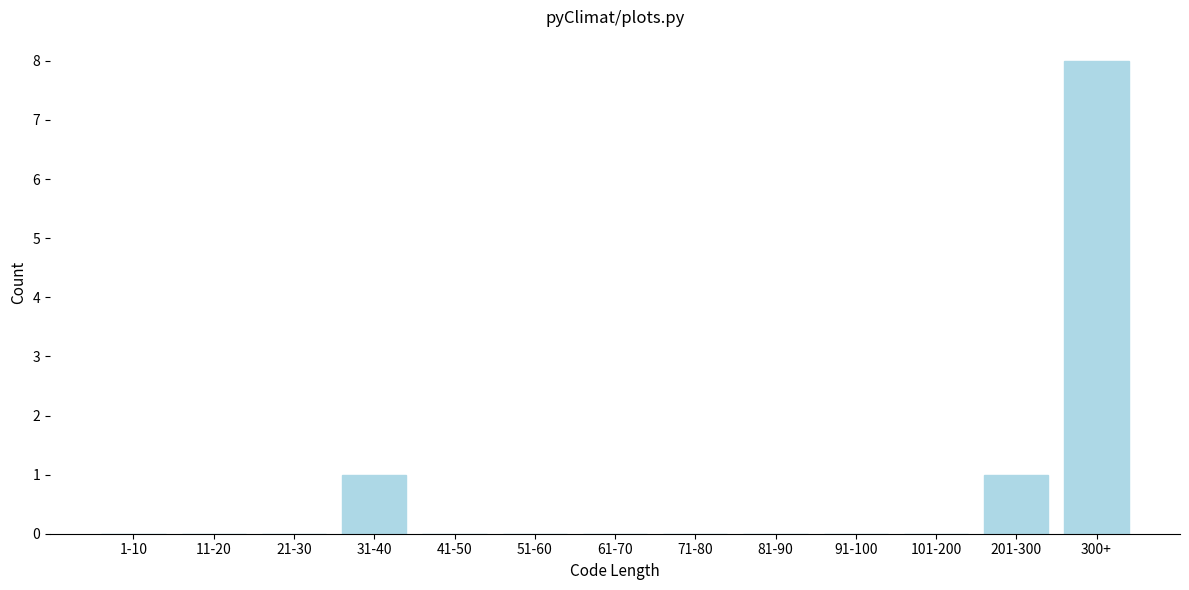

Reading left to right, what are all the values shown in this chart?

1-10=0	11-20=0	21-30=0	31-40=1	41-50=0	51-60=0	61-70=0	71-80=0	81-90=0	91-100=0	101-200=0	201-300=1	300+=8